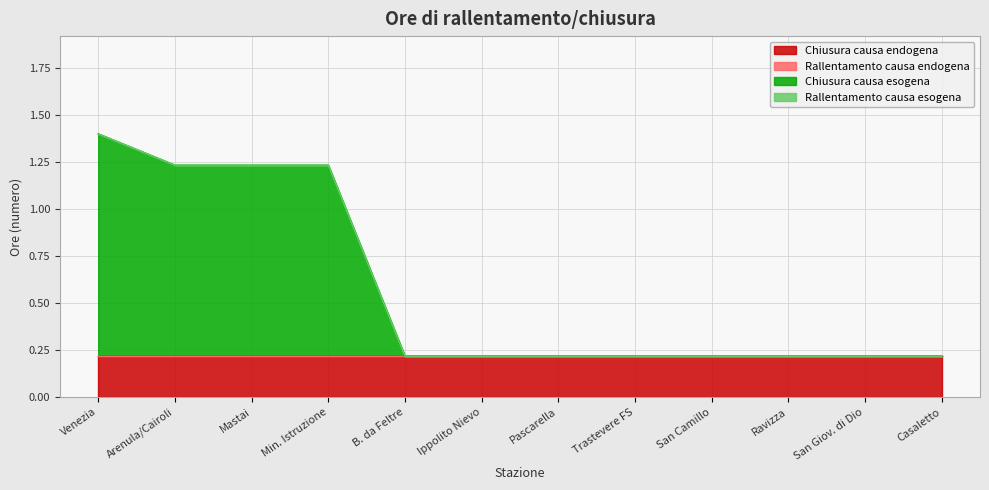

What is the maximum value shown in the chart?

1.2